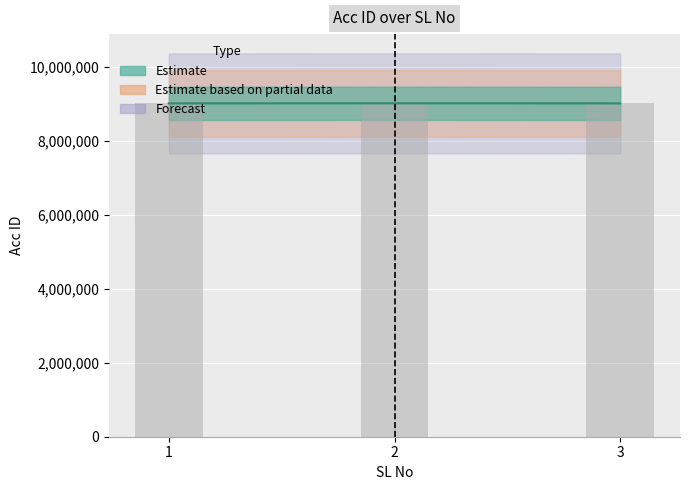

Reading left to right, extract all data points from this chart.

9016616	9020105	9016642